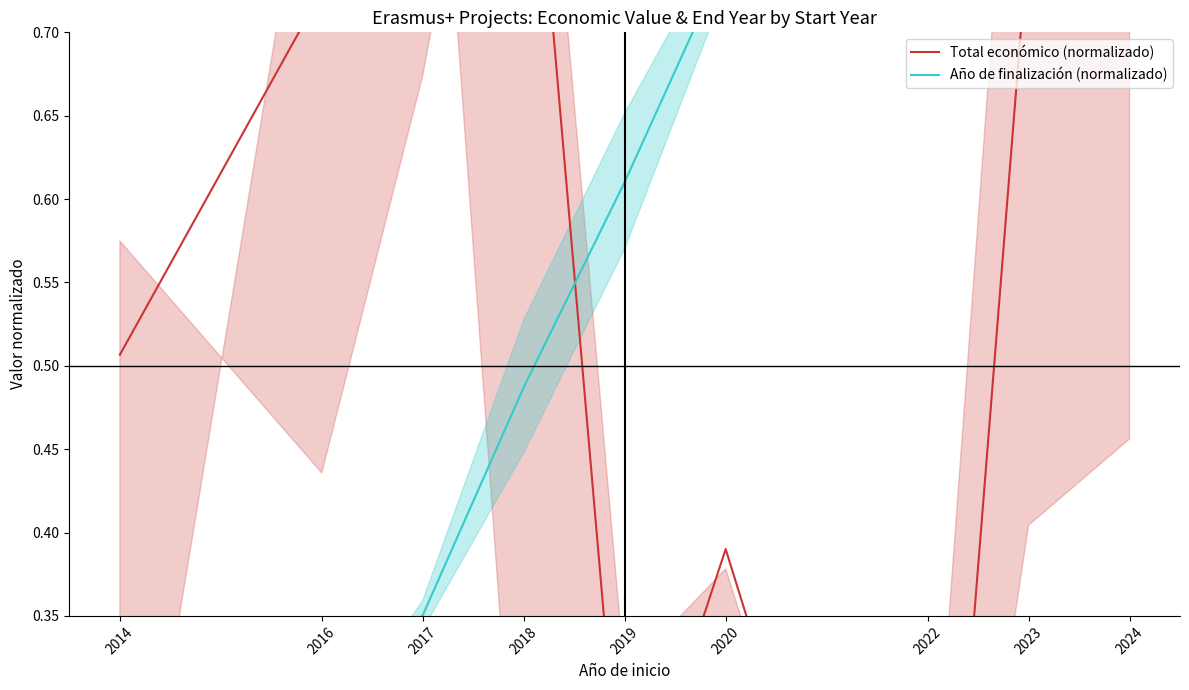

List the series in order of their peak value, highest first.

Total económico (normalizado), Año de finalización (normalizado)